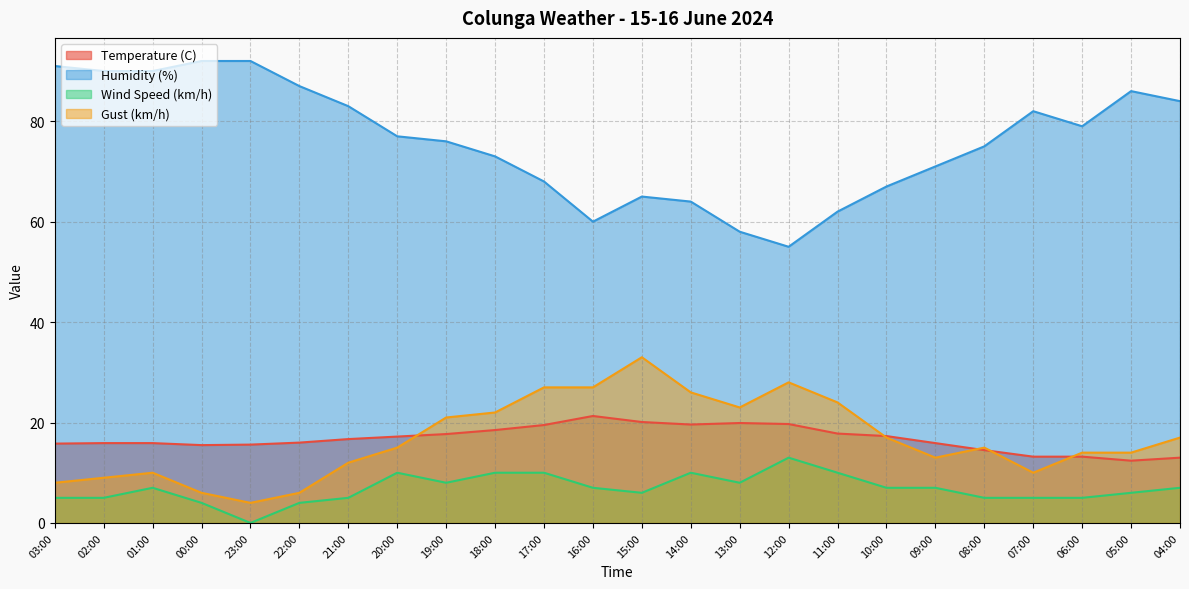

What position from the right is 13:00?

10